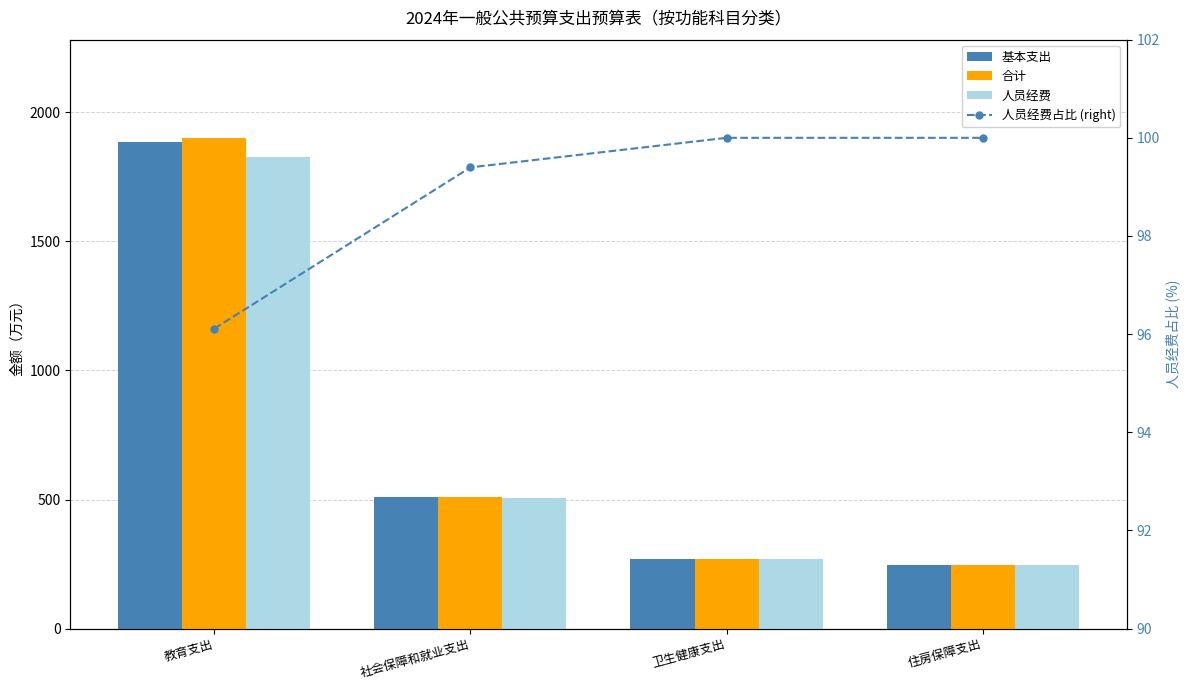

What is the label of the 2nd bar from the left?

社会保障和就业支出